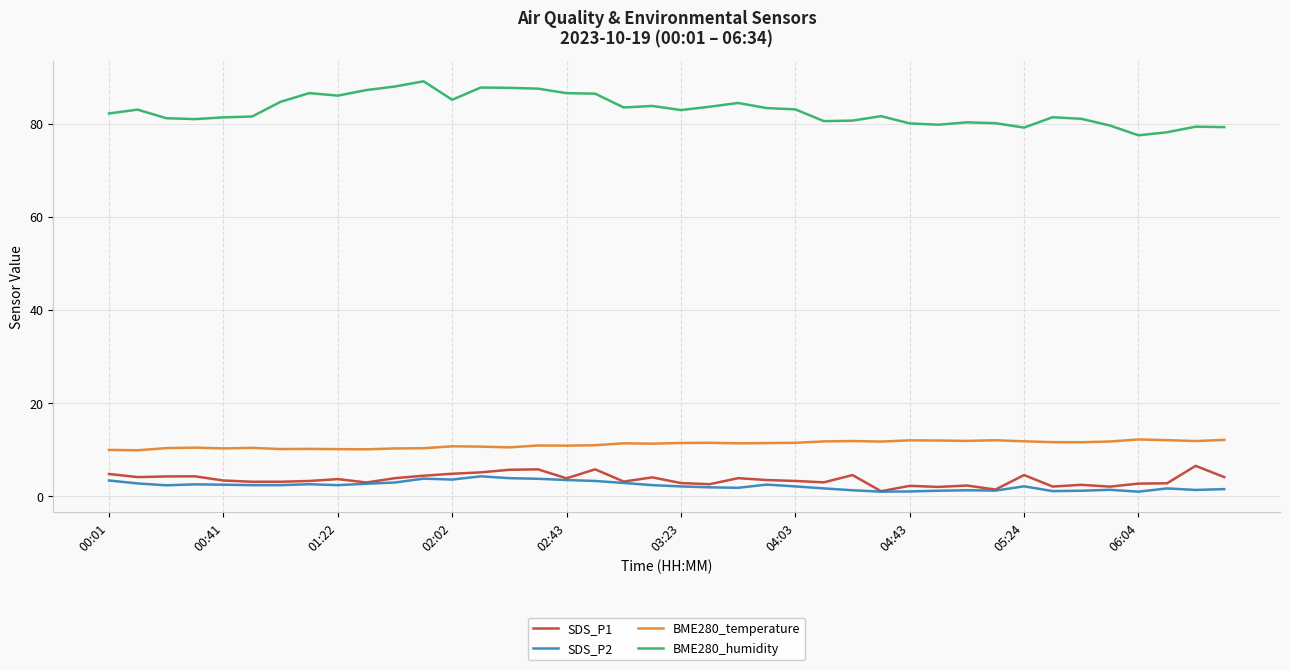

Which series has the largest total across all categories?

BME280_humidity